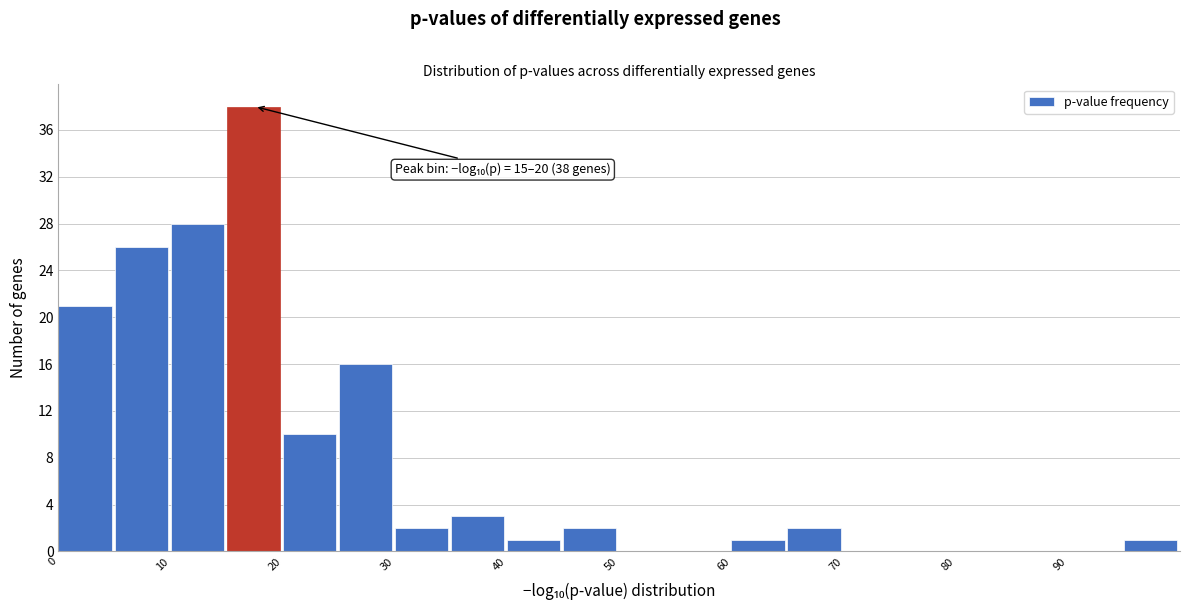

Which range on the x-axis has the tallest bar?

15 to 20